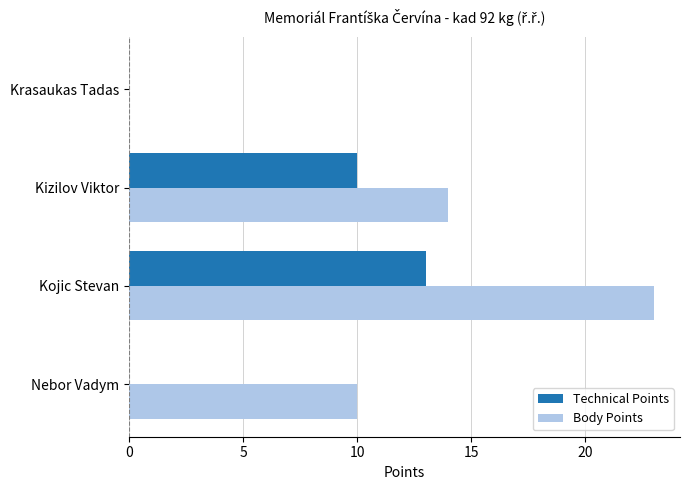

Between Kizilov Viktor and Krasaukas Tadas, which series saw the biggest shift?

Body Points